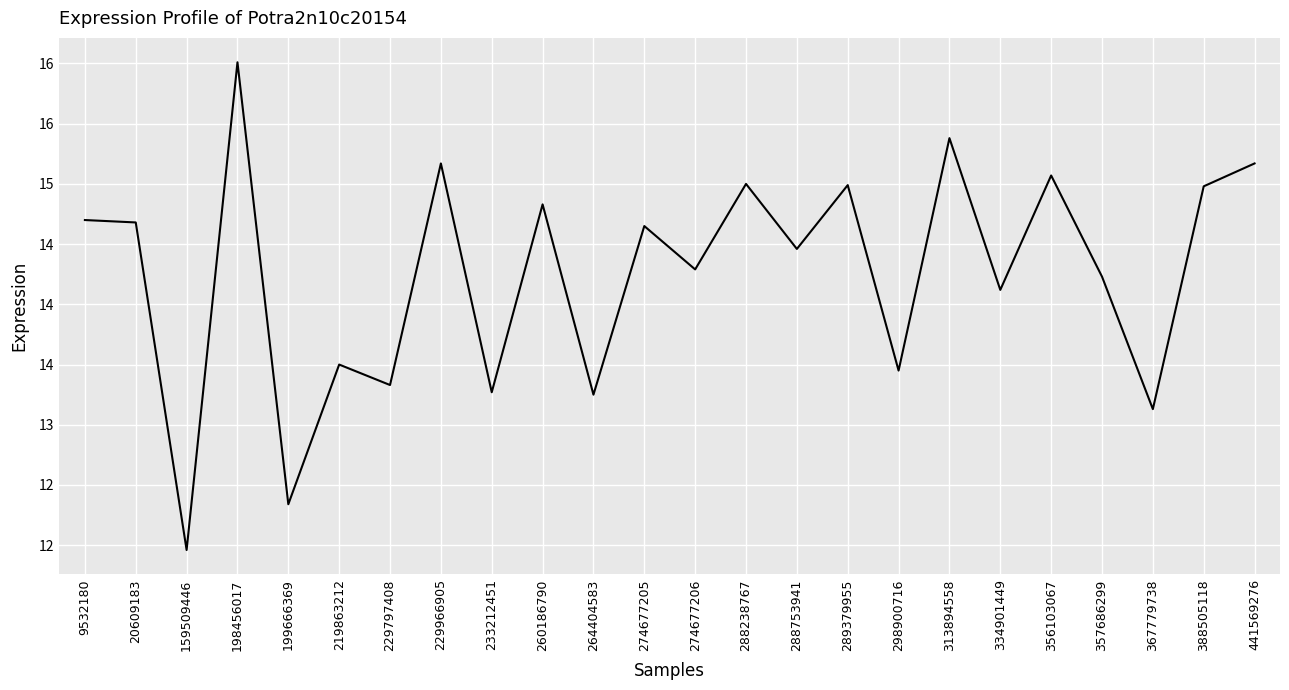

How many points are higher than both their immediate neighbors (excluding endpoints)?

9